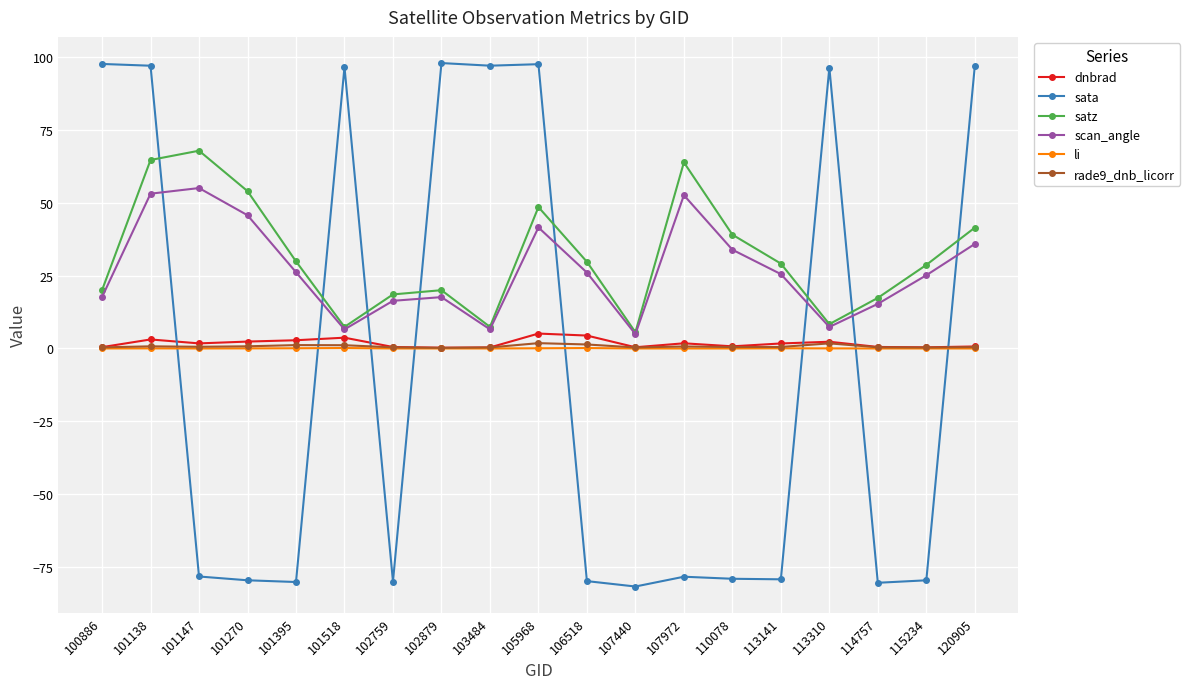

Which series ends up on top after the final intersection of dnbrad and sata?

sata